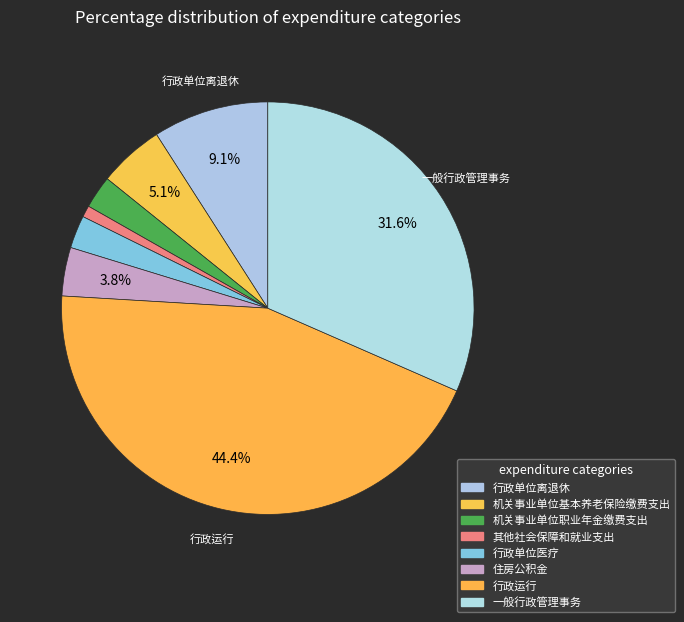

Rank the categories by value from highest to lowest.

行政运行, 一般行政管理事务, 行政单位离退休, 机关事业单位基本养老保险缴费支出, 住房公积金, 机关事业单位职业年金缴费支出, 行政单位医疗, 其他社会保障和就业支出